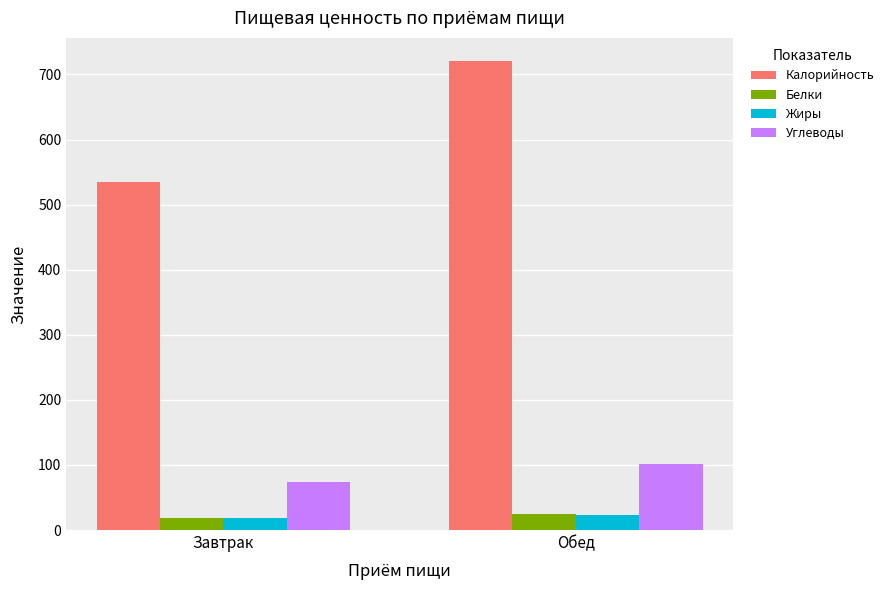

How many groups of bars are there?

2